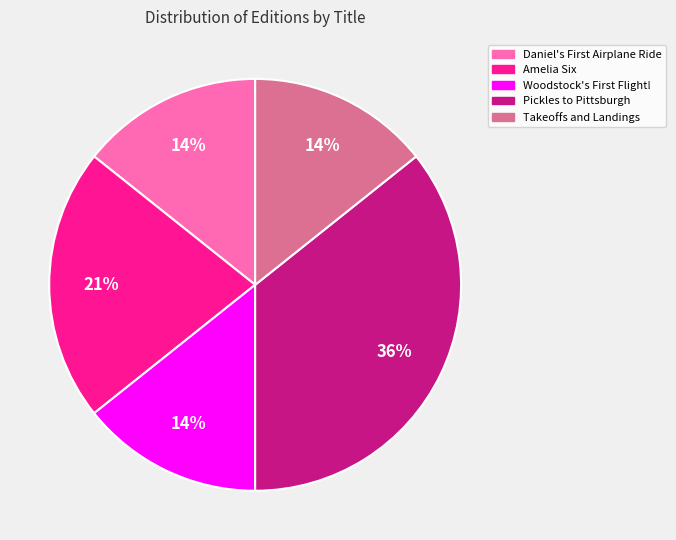

Is it true that Amelia Six is 30% of the pie?

False